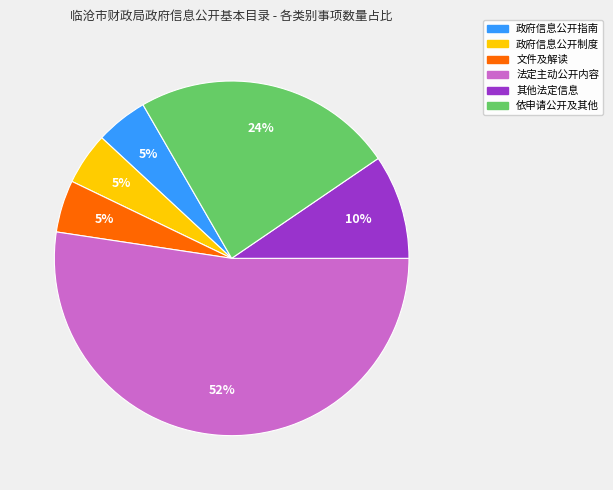

Is the sum of 政府信息公开指南 and 法定主动公开内容 greater than half?

Yes